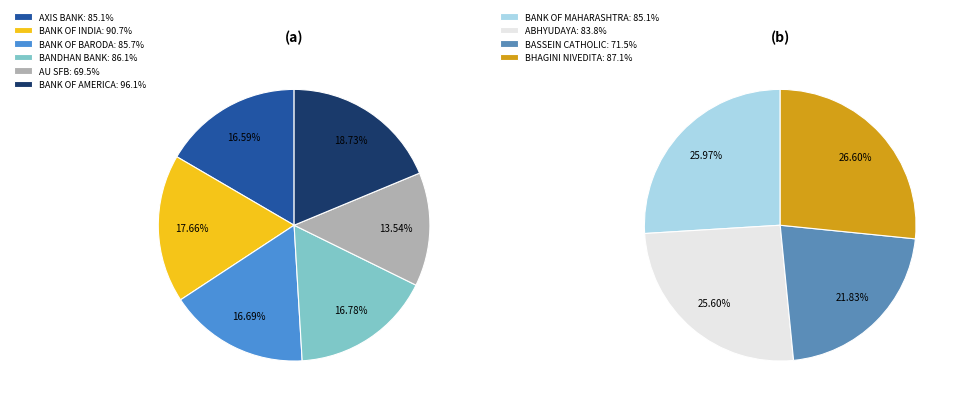

To the nearest percent, what is the difference between the BANK OF INDIA and BANDHAN BANK slice percentages?

1%